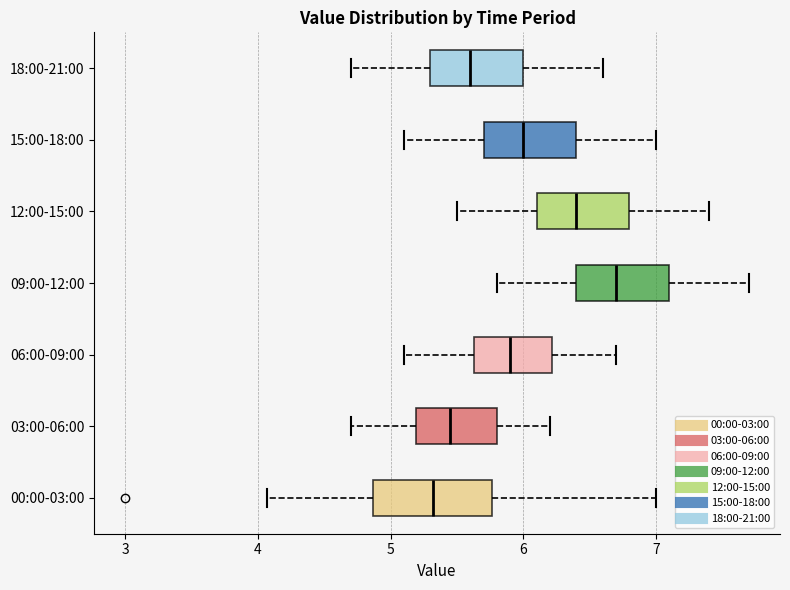

Reading bottom to top, read every box against the x-axis: the position of its median line, the range the box covers, and the ends of its whiskers. The values are not printed on the chart, so give them approximately, as read against the axis.

00:00-03:00: median 5.3, box 4.9 to 5.8, whiskers 4.1 to 7.0
03:00-06:00: median 5.5, box 5.2 to 5.8, whiskers 4.7 to 6.2
06:00-09:00: median 5.9, box 5.6 to 6.2, whiskers 5.1 to 6.7
09:00-12:00: median 6.7, box 6.4 to 7.1, whiskers 5.8 to 7.7
12:00-15:00: median 6.4, box 6.1 to 6.8, whiskers 5.5 to 7.4
15:00-18:00: median 6.0, box 5.7 to 6.4, whiskers 5.1 to 7.0
18:00-21:00: median 5.6, box 5.3 to 6.0, whiskers 4.7 to 6.6